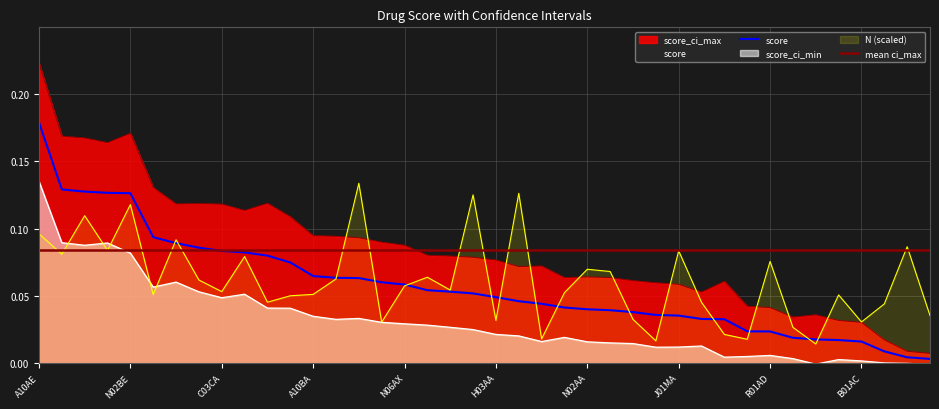

Is it true that score_ci_min equals 0.0 at N02BE?

False